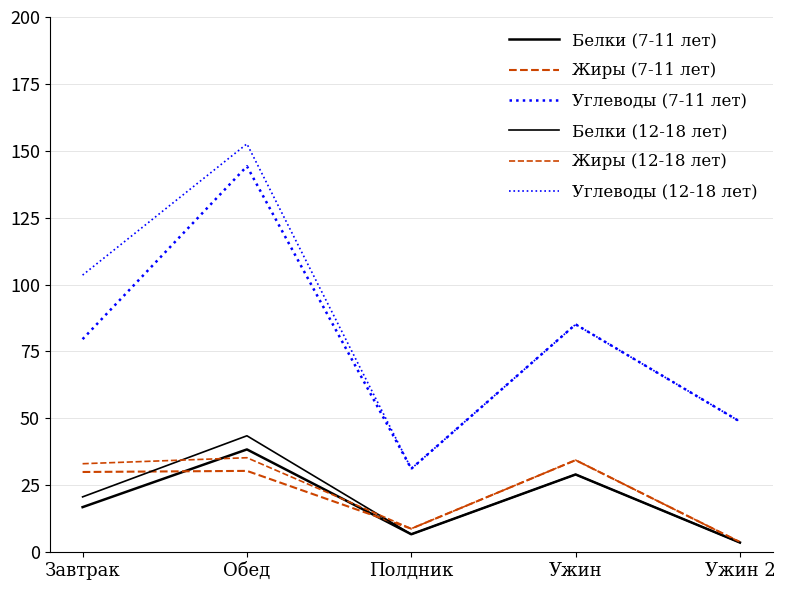

At which label is Жиры (12-18 лет) closest to 19?

Полдник